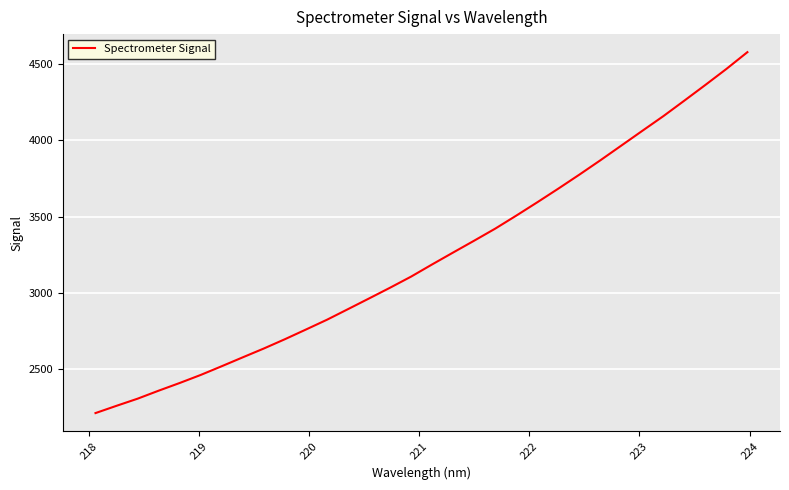

What is the difference between the maximum and minimum values?

2364.7